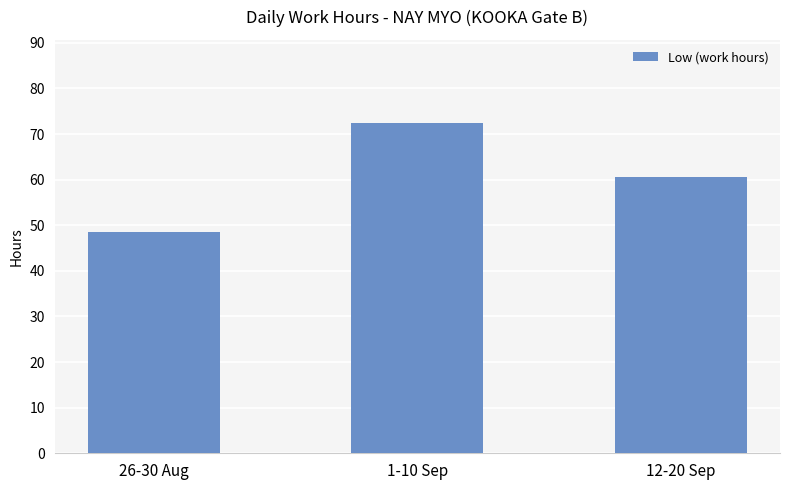

Reading left to right, list all the values displayed in this chart.

48.4	72.5	60.6